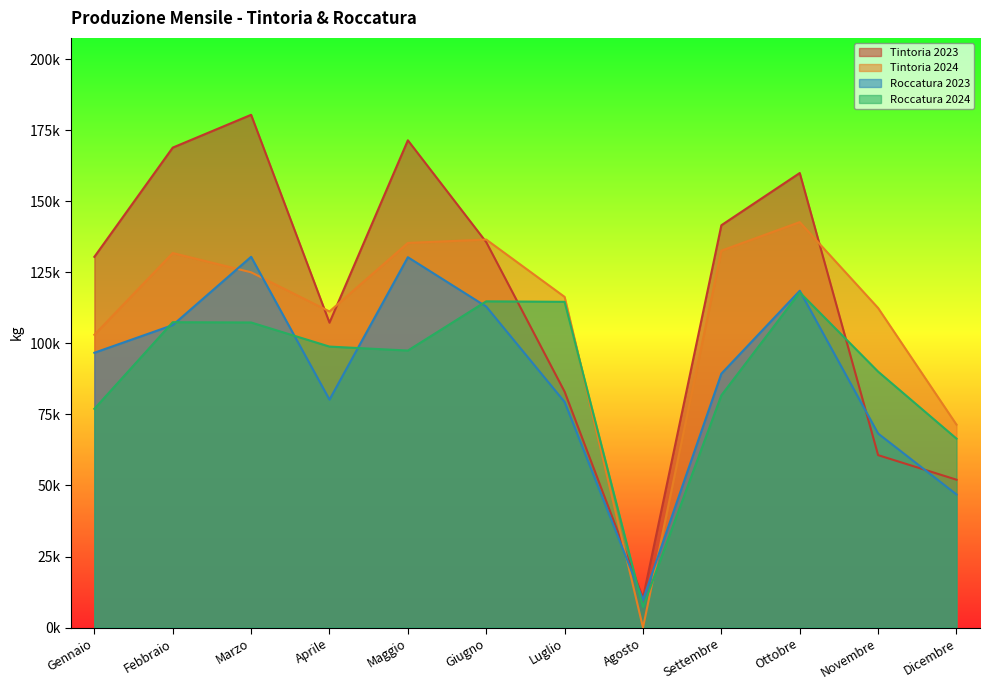

What position from the right is Luglio?

6